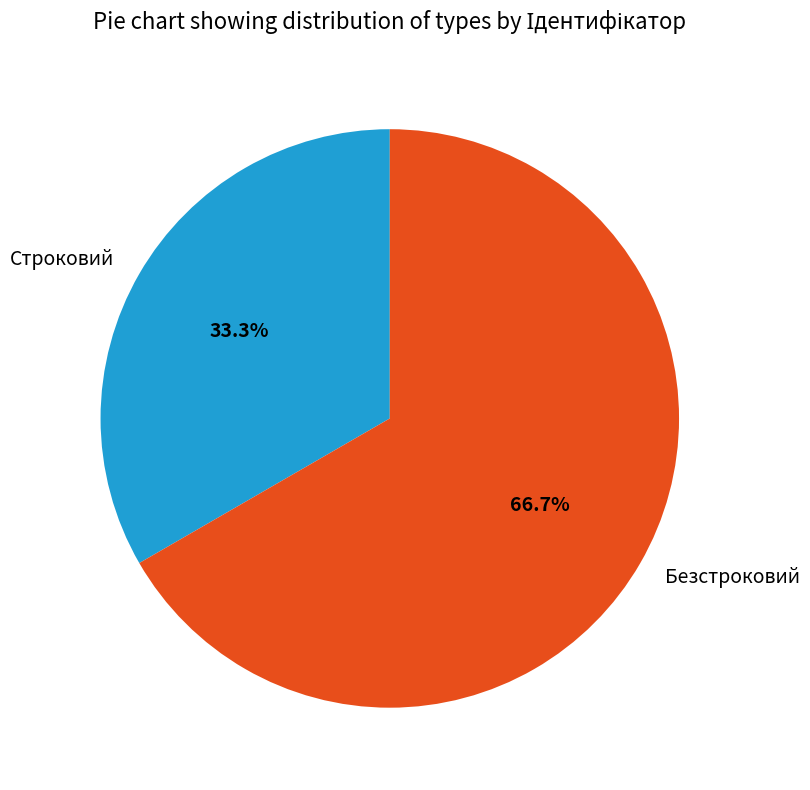

Is it true that Безстроковий is 67% of the pie?

True